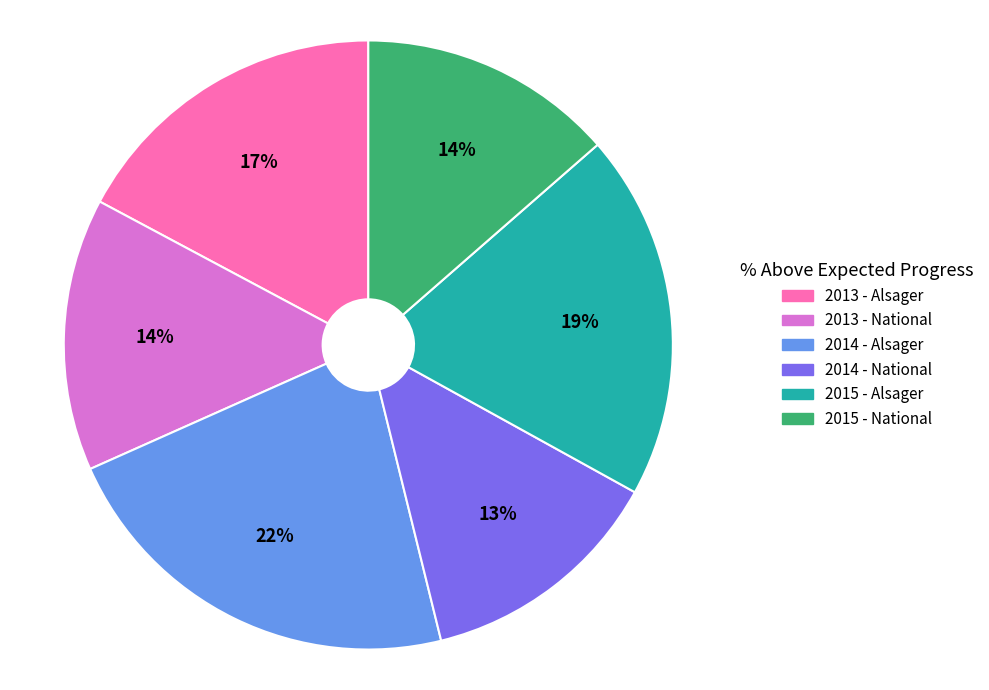

Count the number of slices in the pie.

6